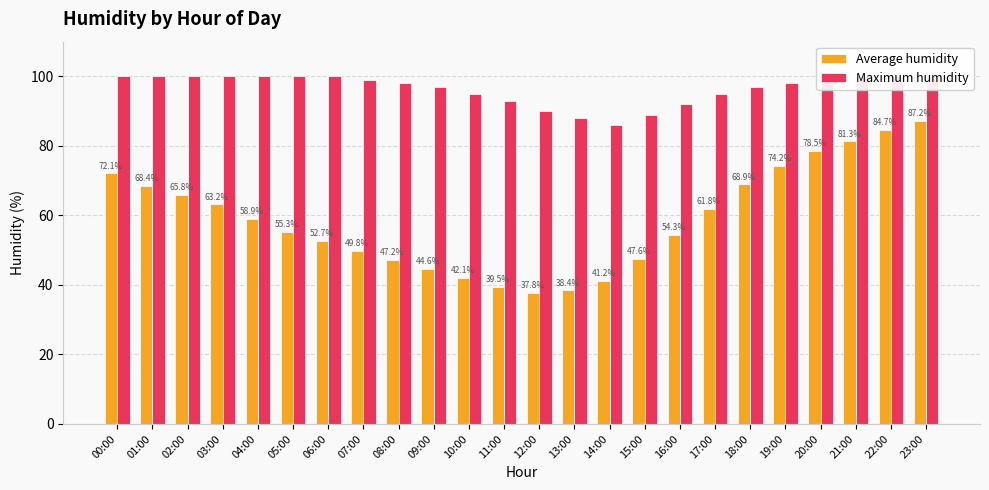

Which series has the widest spread of values?

Average humidity